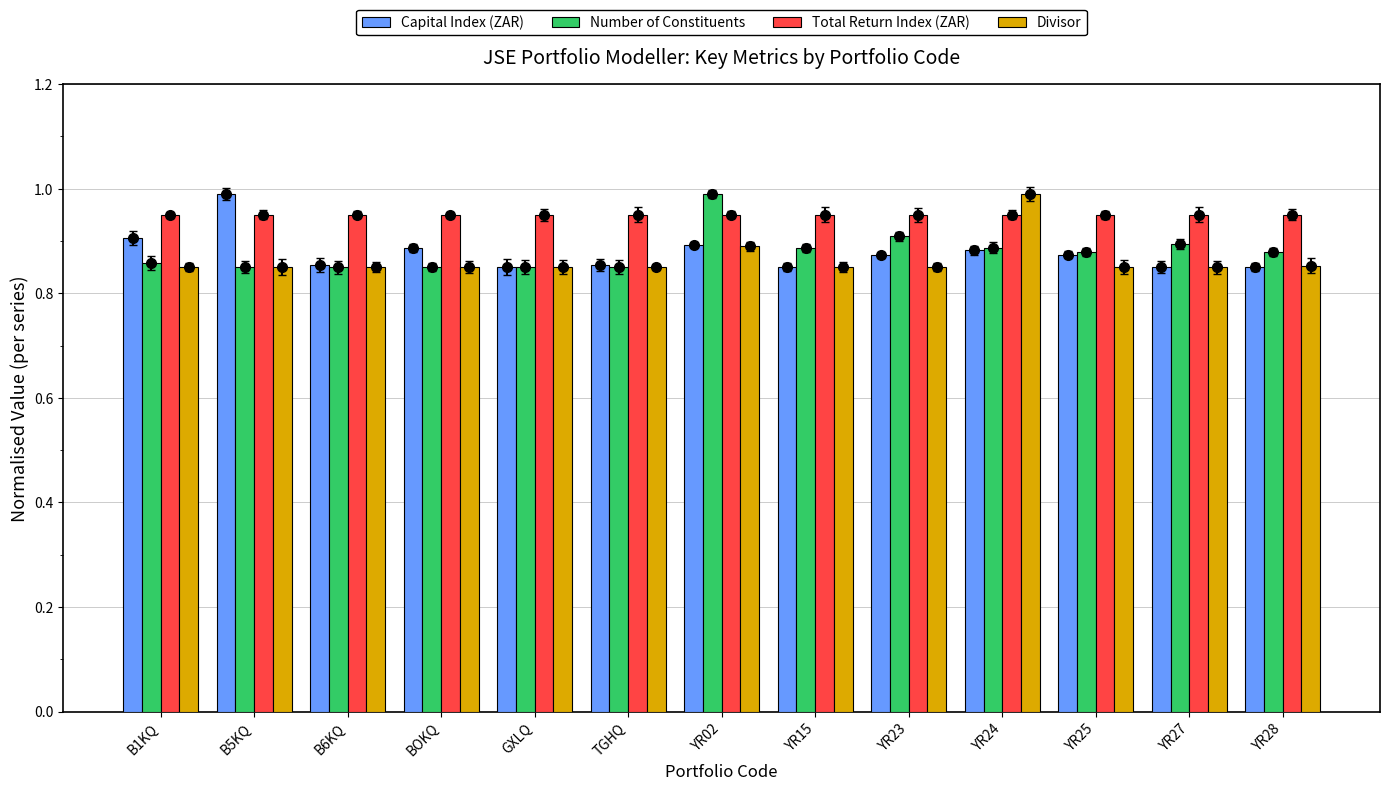

Which series has the largest total across all categories?

Total Return Index (ZAR)